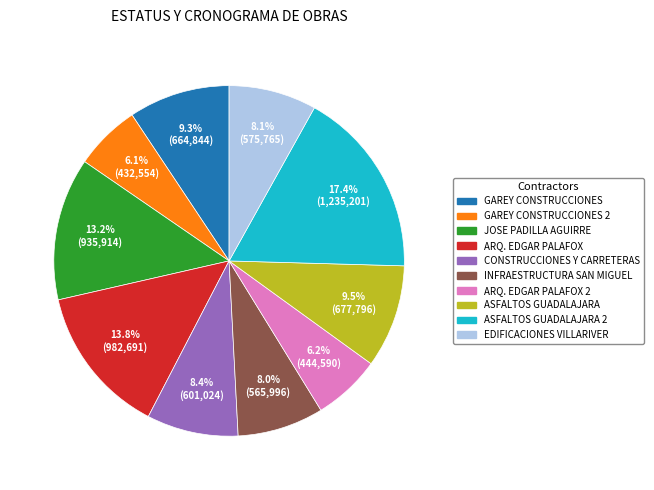

Count the number of slices in the pie.

10